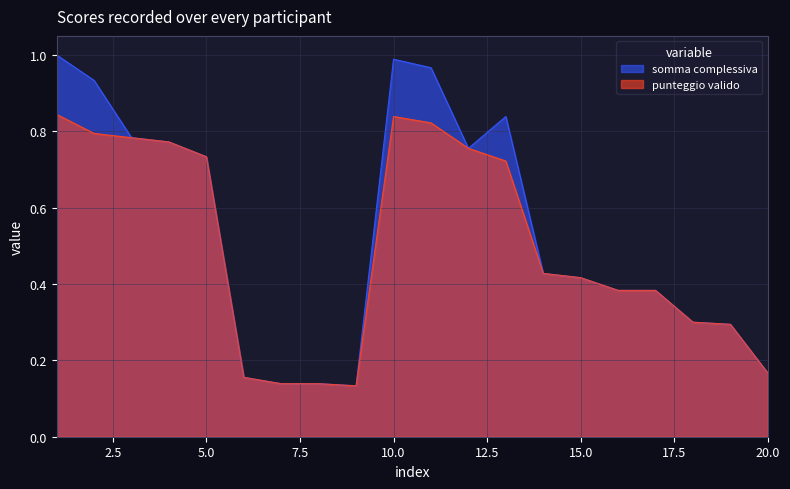

How many interior local valleys does the somma complessiva series have?

2